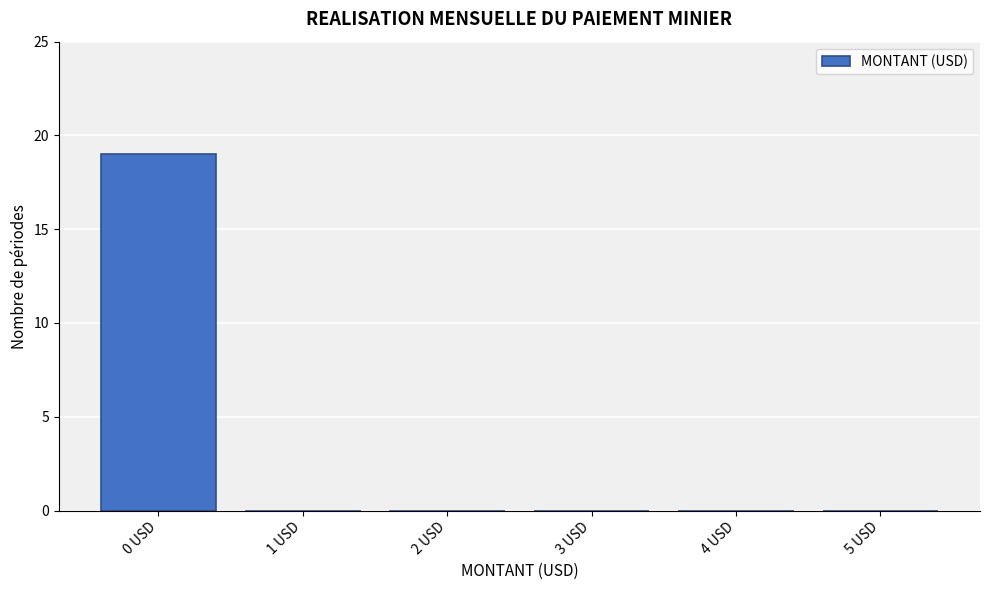

Reading right to left, what are all the values shown in this chart?

5 USD=0	4 USD=0	3 USD=0	2 USD=0	1 USD=0	0 USD=19